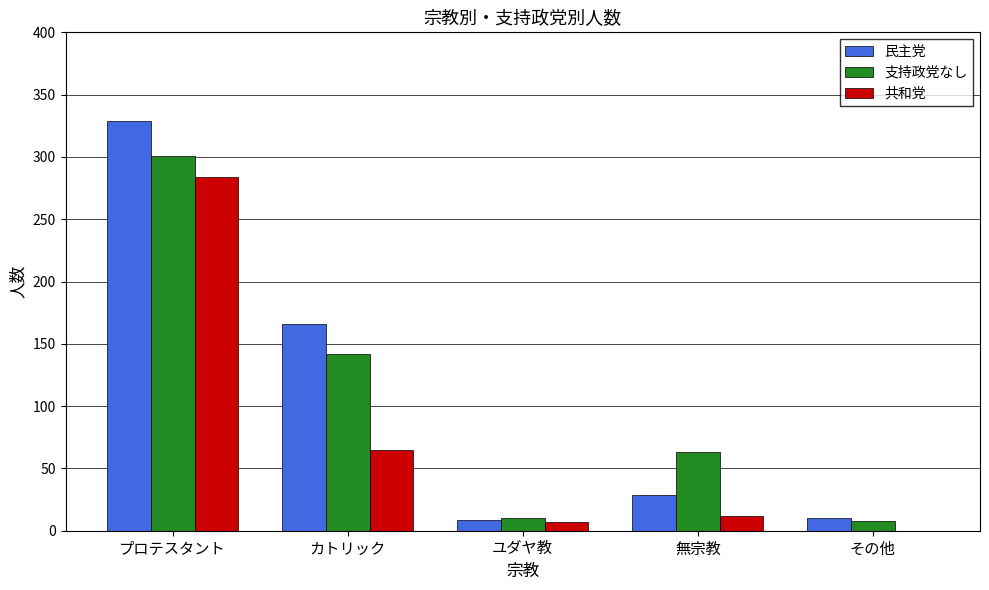

Which series changed the most between プロテスタント and カトリック?

共和党